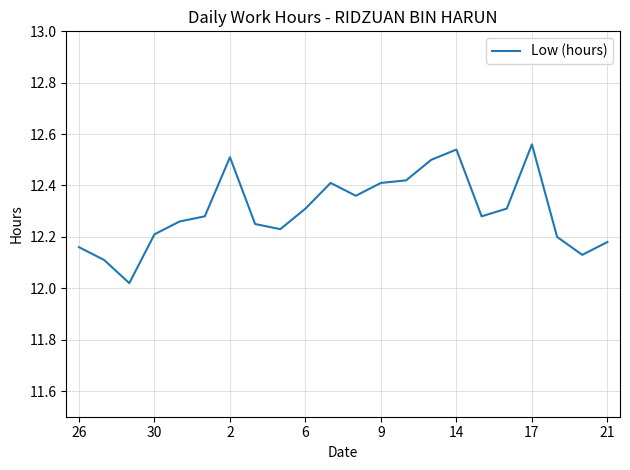

How many lines are shown in the chart?

1